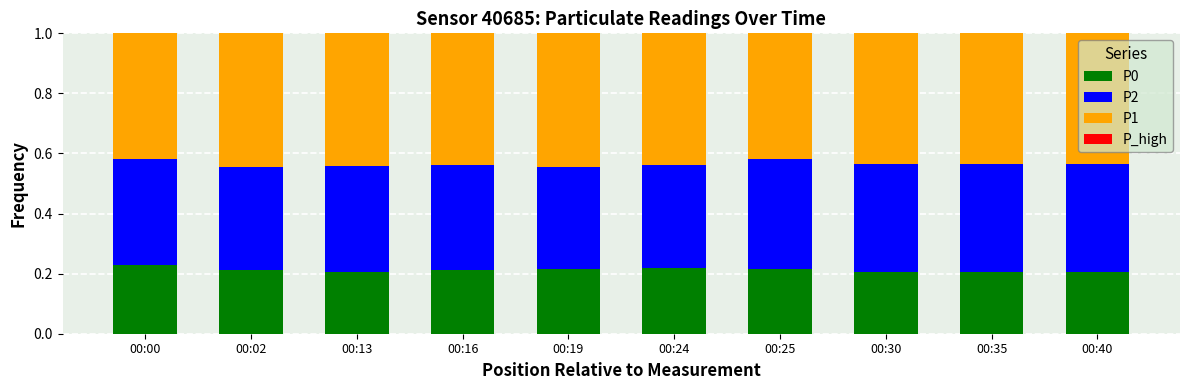

The value of P0 at 00:00 is 0.3. True or false?

False